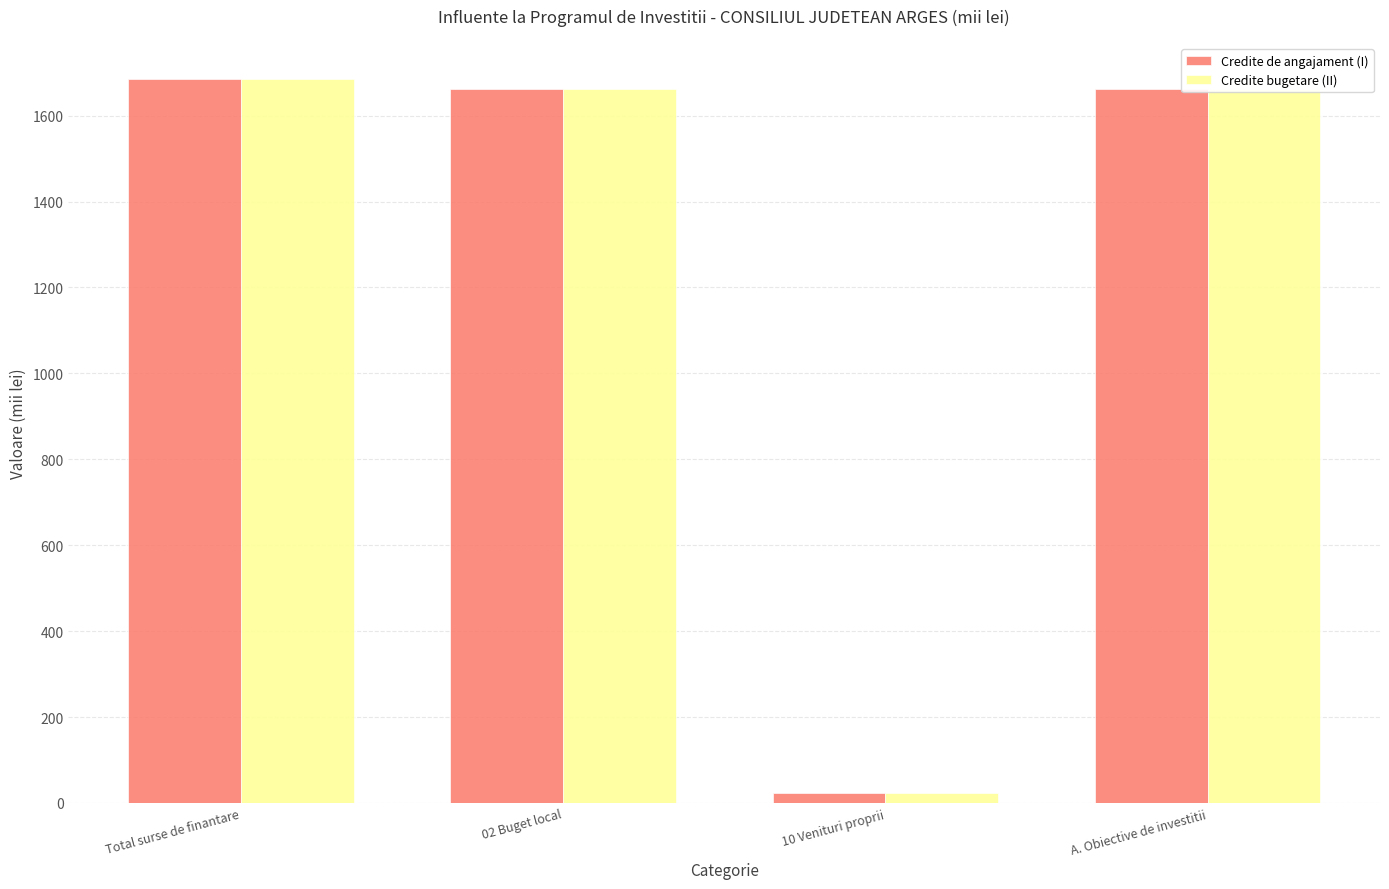

What is the sum of the Credite bugetare (II) values at 02 Buget local and A. Obiective de investitii?

3323.6